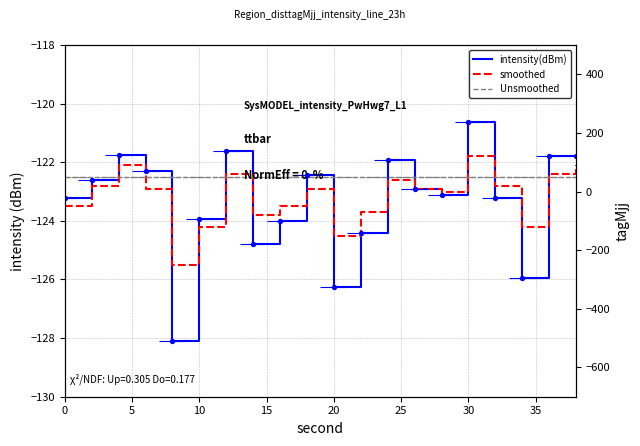

Which series contains the highest Y value?

intensity(dBm)